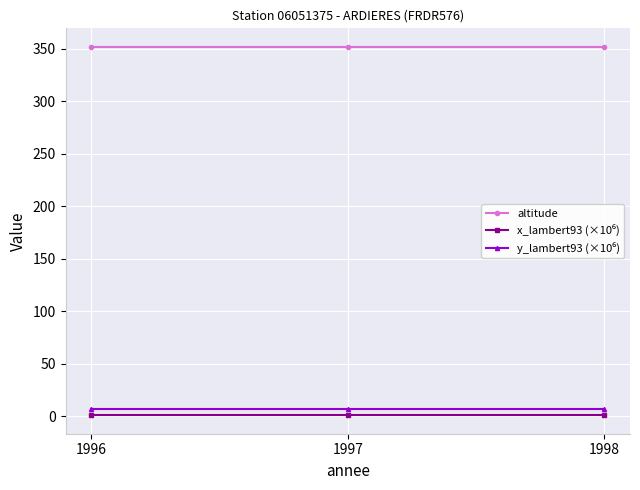

At how many categories does at least one series exceed 303?

3